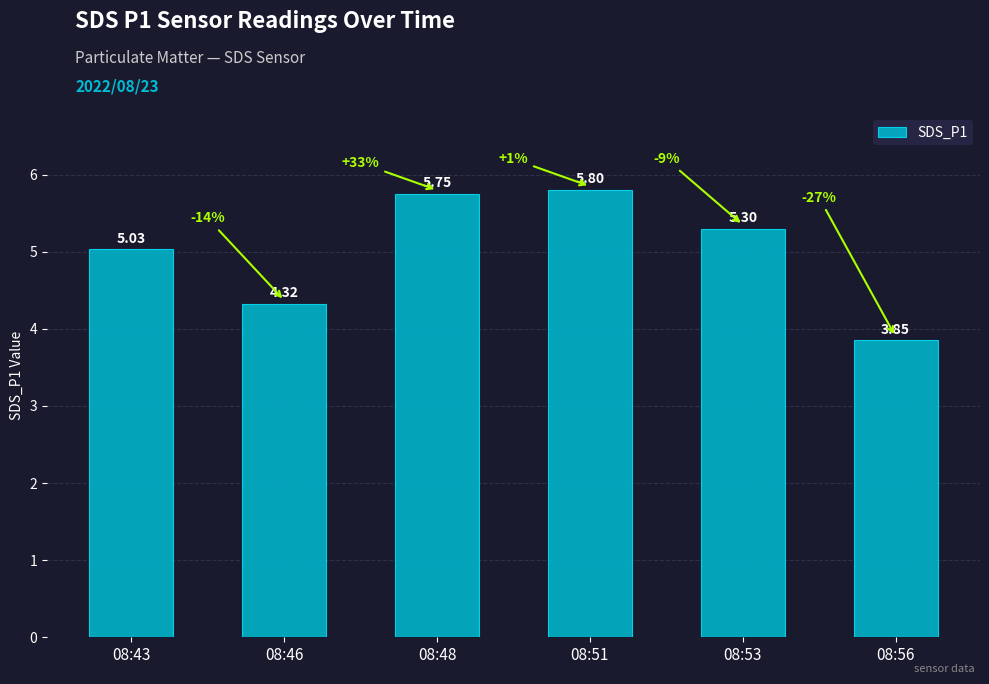

Rank the categories by value from lowest to highest.

08:56, 08:46, 08:43, 08:53, 08:48, 08:51